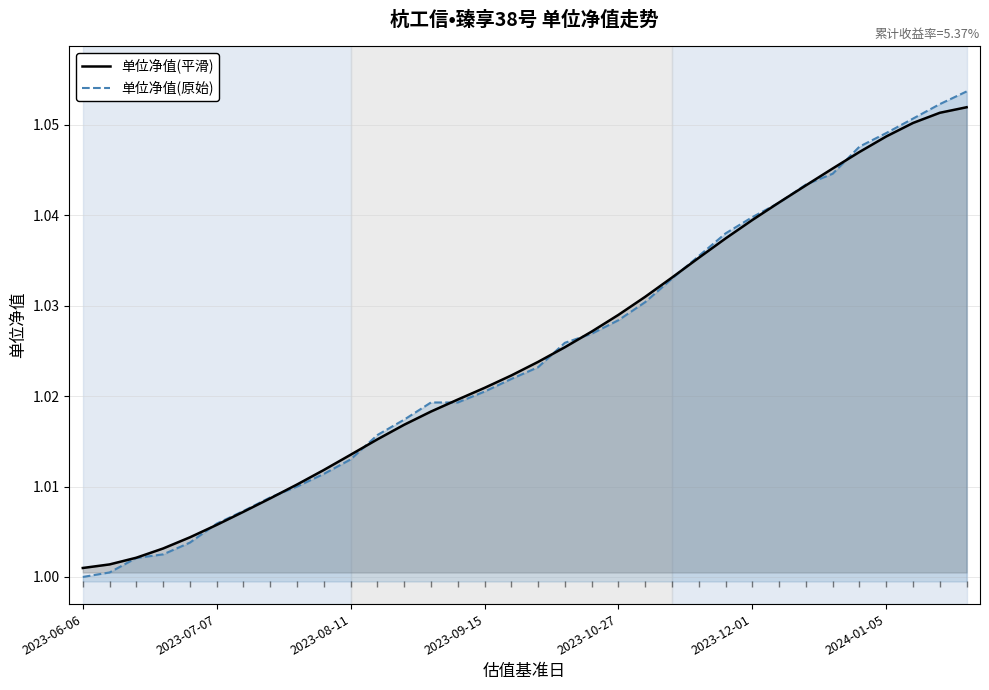

Is it true that 单位净值(平滑) equals 1.5 at 2023-12-01?

False